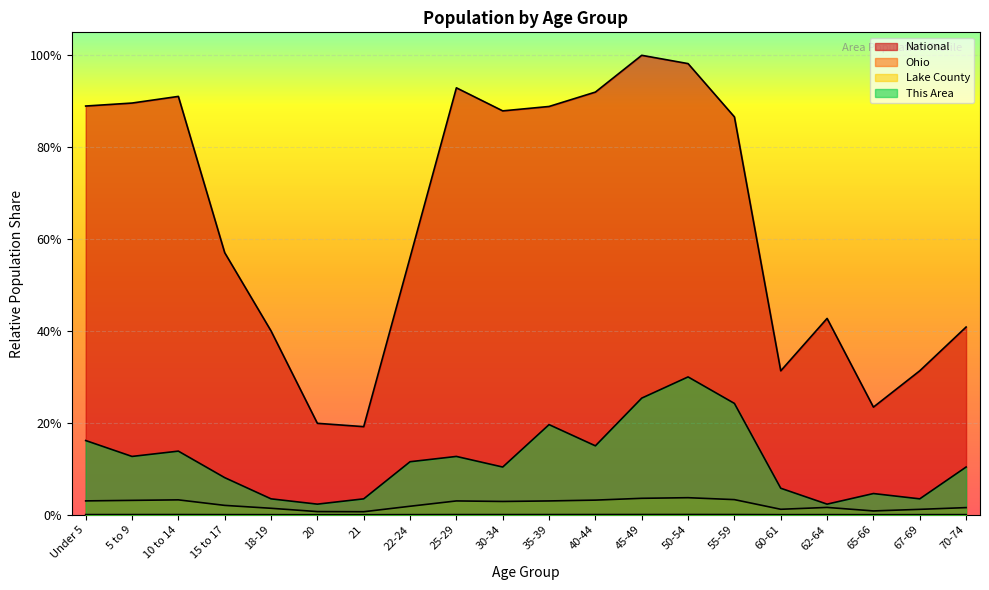

Reading right to left, extract all data points from this chart.

This Area: 0.1	0.0	0.0	0.0	0.1	0.2	0.3	0.3	0.1	0.2	0.1	0.1	0.1	0.0	0.0	0.0	0.1	0.1	0.1	0.2
Lake County: 0.0	0.0	0.0	0.0	0.0	0.0	0.0	0.0	0.0	0.0	0.0	0.0	0.0	0.0	0.0	0.0	0.0	0.0	0.0	0.0
Ohio: 0.0	0.0	0.0	0.0	0.0	0.0	0.0	0.0	0.0	0.0	0.0	0.0	0.0	0.0	0.0	0.0	0.0	0.0	0.0	0.0
National: 0.4	0.3	0.2	0.4	0.3	0.9	1.0	1.0	0.9	0.9	0.9	0.9	0.6	0.2	0.2	0.4	0.6	0.9	0.9	0.9